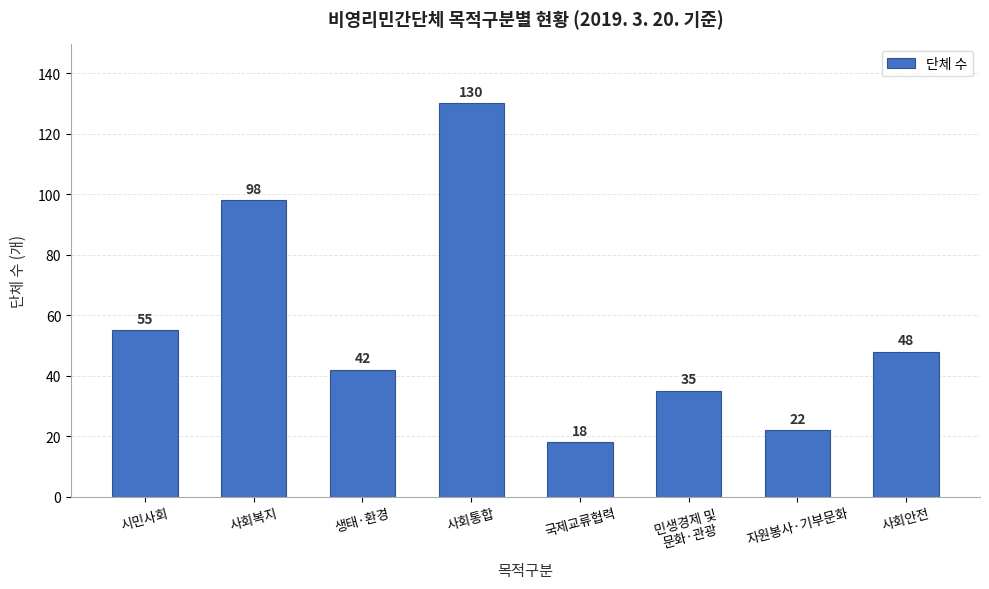

What is the value of the 5th bar from the left?

18